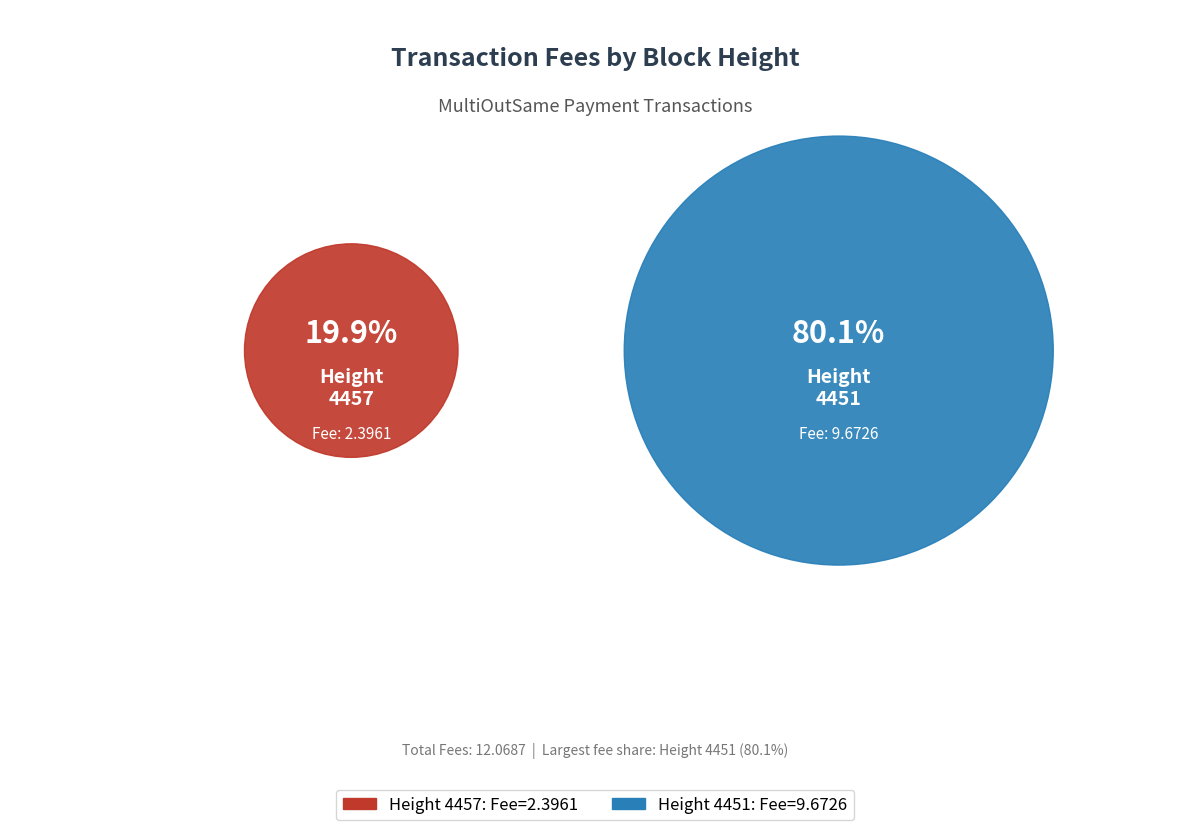

Is the sum of 4451 and 4457 greater than half?

Yes